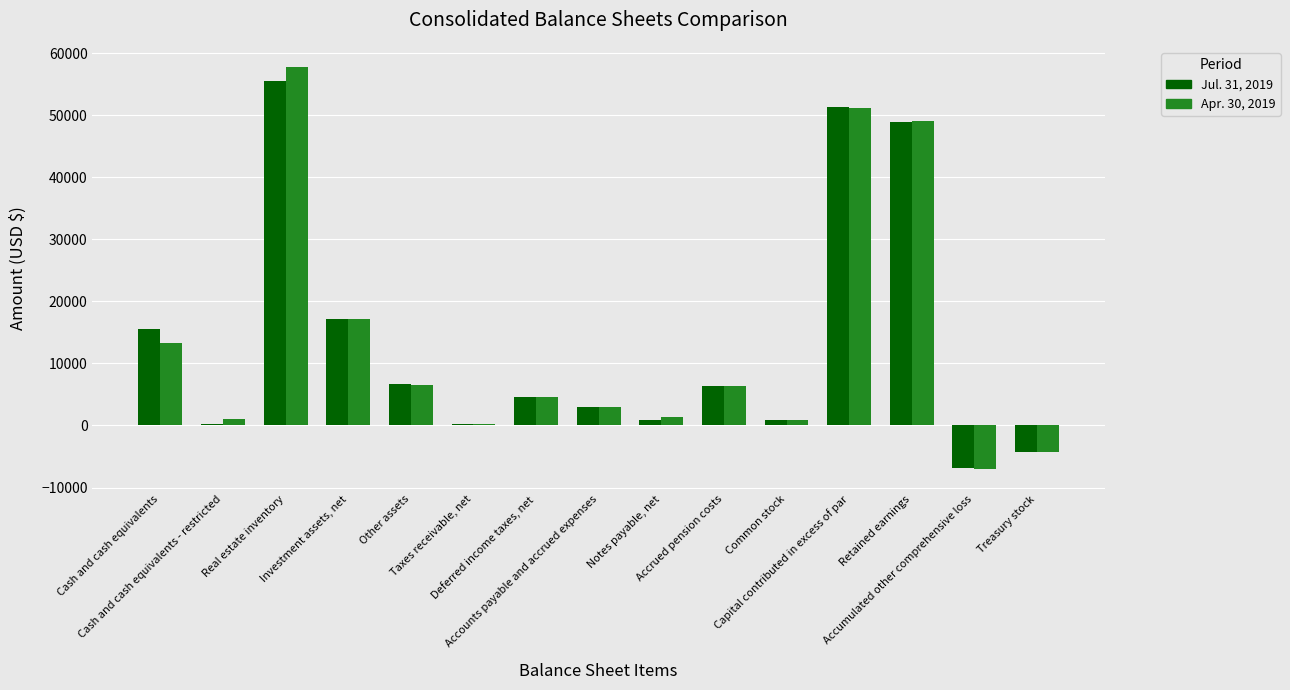

How many data points in Jul. 31, 2019 are less than 4603?

7